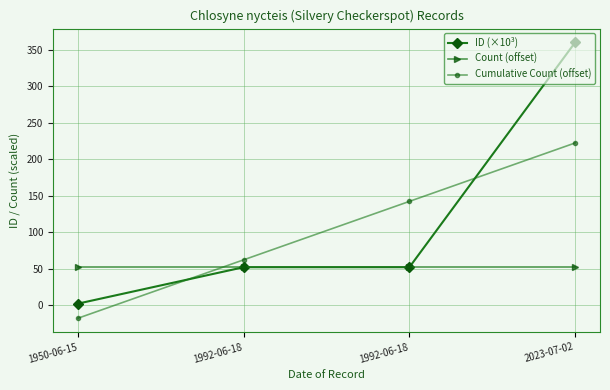

Which category has the lowest value in the ID (×10³) series?

1950-06-15